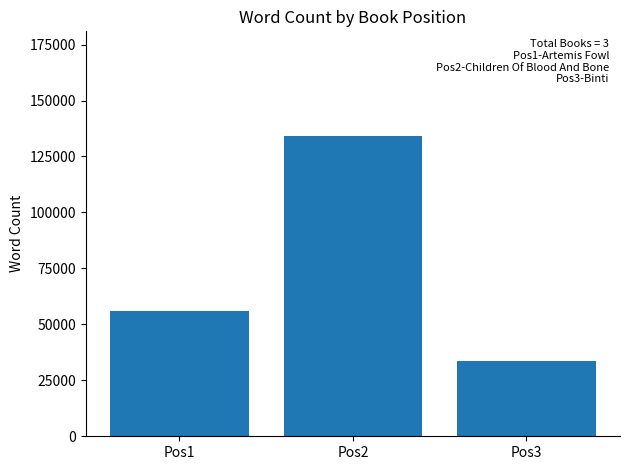

How many categories are shown in the chart?

3